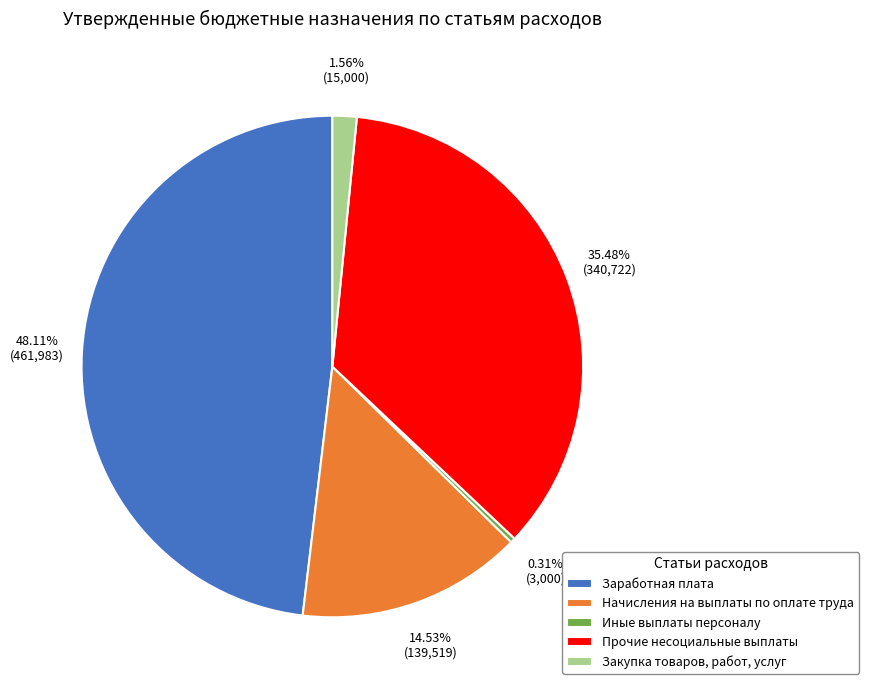

Does Начисления на выплаты по оплате труда represent more than half of the total?

No